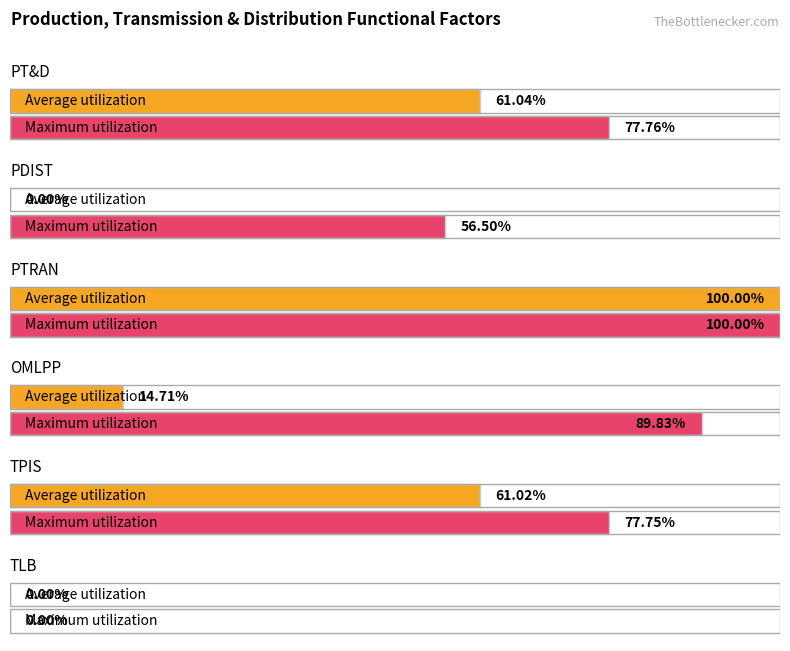

Which has a higher value, PDIST or TLB?

PDIST